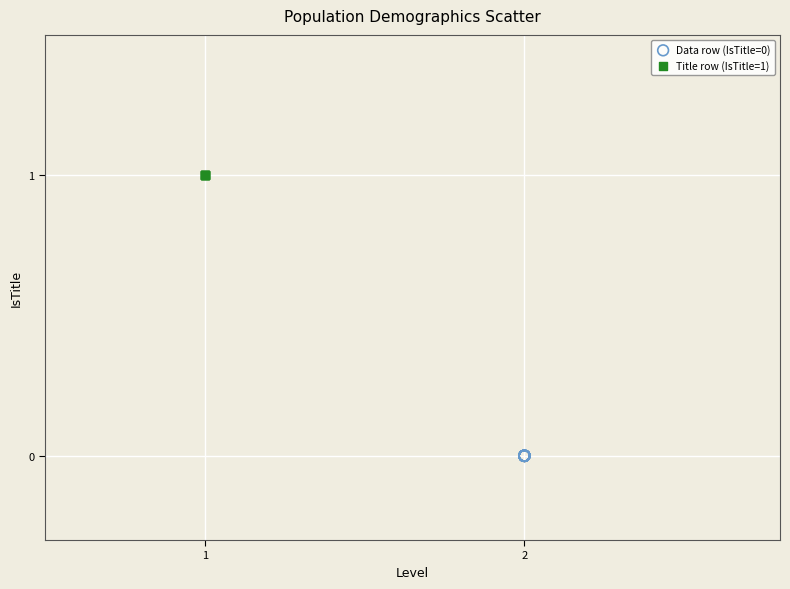

Which series reaches the minimum Y coordinate?

Data row (IsTitle=0)